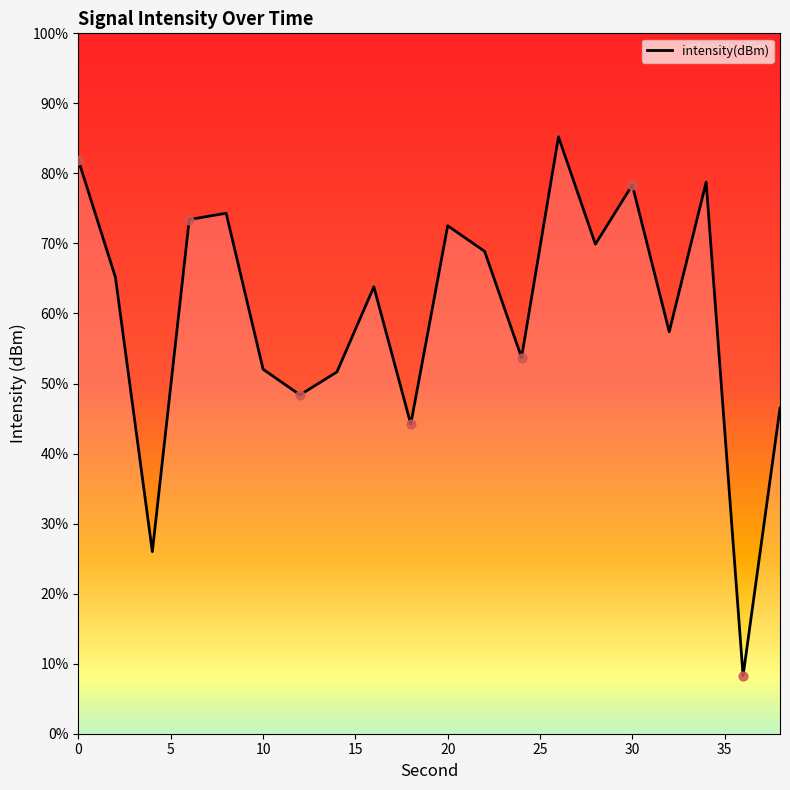

What is the change in value from 32 to 34?

+5.8